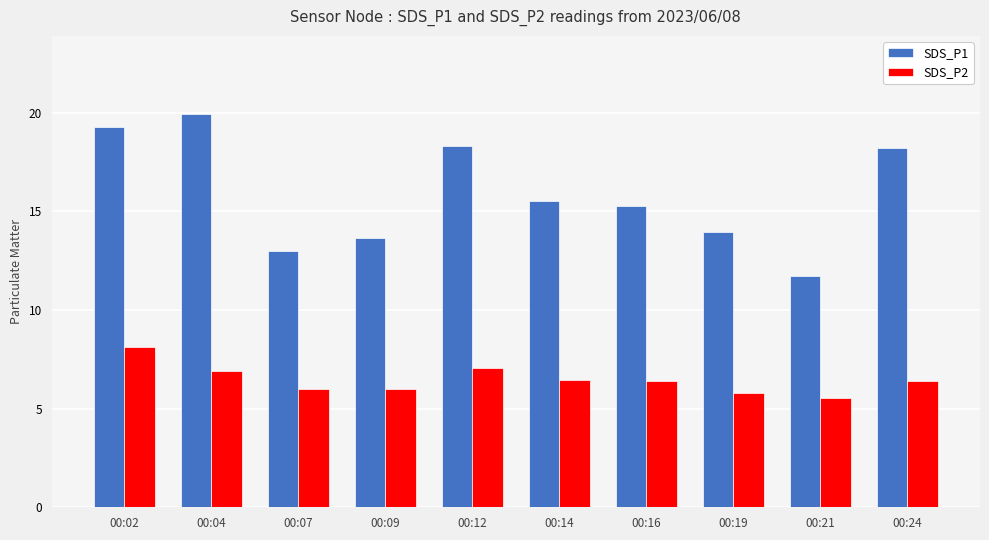

Which series has the largest total across all categories?

SDS_P1